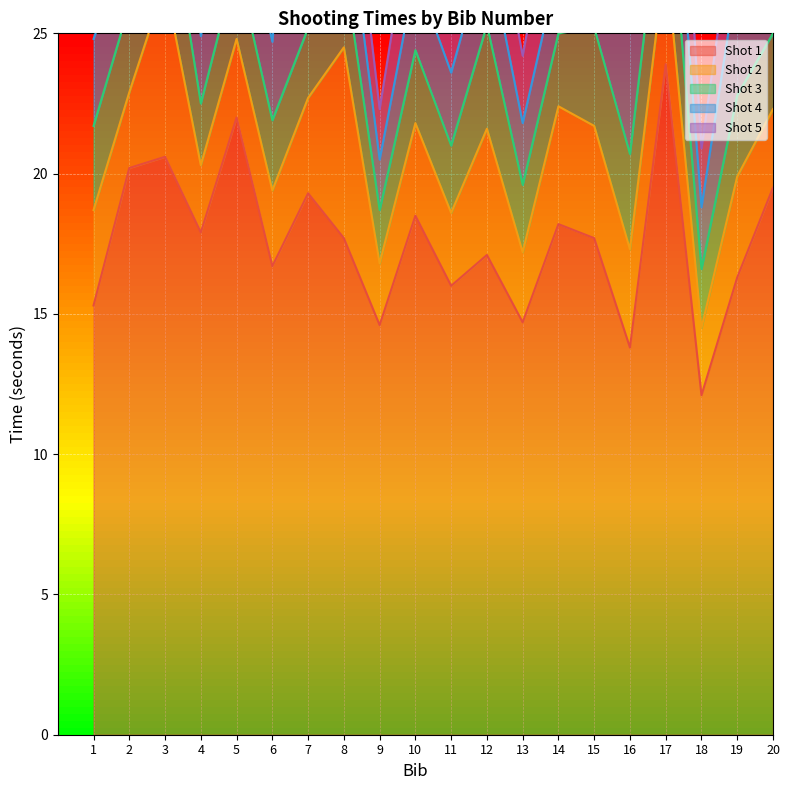

Where does the Shot 4 series first go above 2?

1